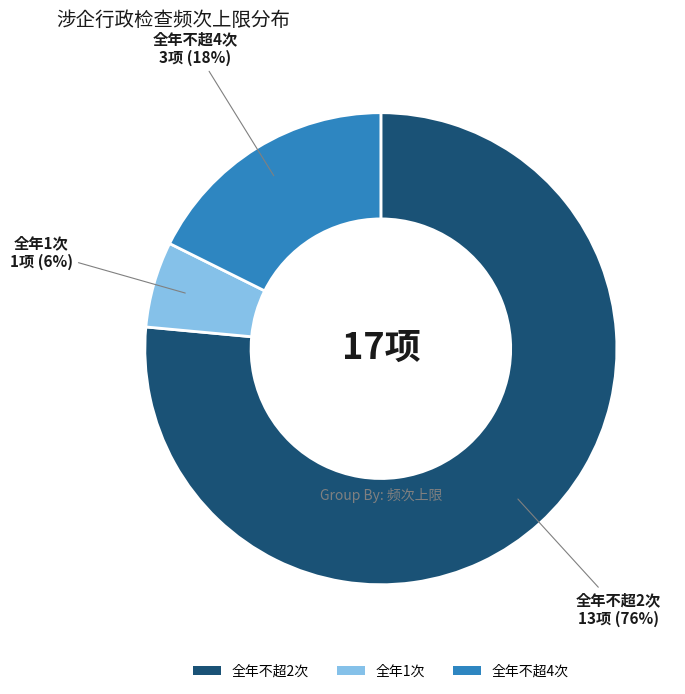

Is there any slice that represents more than half of the pie?

Yes